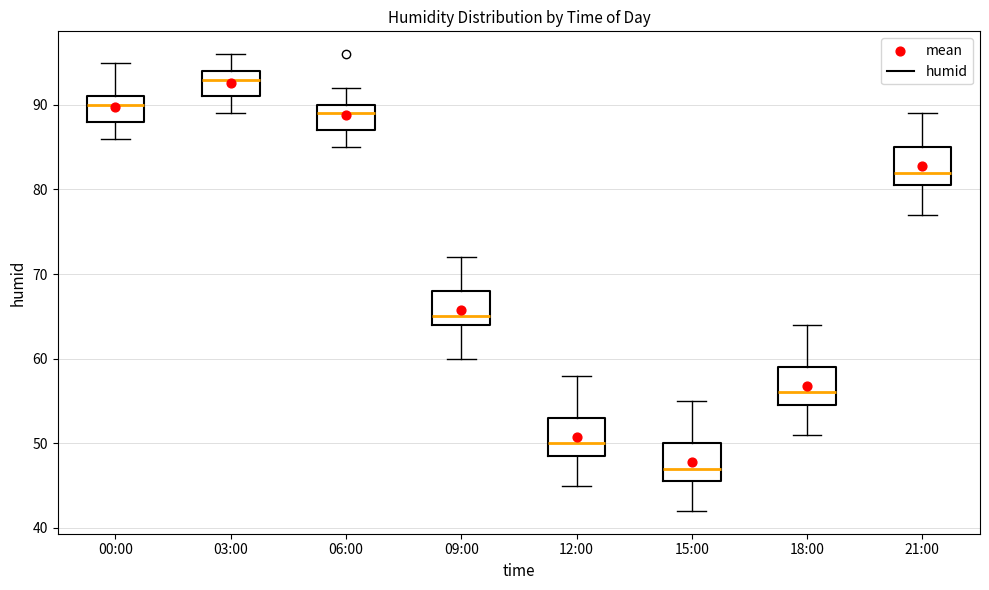

Reading left to right, read every box against the y-axis: the position of its median line, the range the box covers, and the ends of its whiskers. The values are not printed on the chart, so give them approximately, as read against the axis.

00:00: median 90, box 88 to 91, whiskers 86 to 95
03:00: median 93, box 91 to 94, whiskers 89 to 96
06:00: median 89, box 87 to 90, whiskers 85 to 92
09:00: median 65, box 64 to 68, whiskers 60 to 72
12:00: median 50, box 49 to 53, whiskers 45 to 58
15:00: median 47, box 46 to 50, whiskers 42 to 55
18:00: median 56, box 55 to 59, whiskers 51 to 64
21:00: median 82, box 81 to 85, whiskers 77 to 89